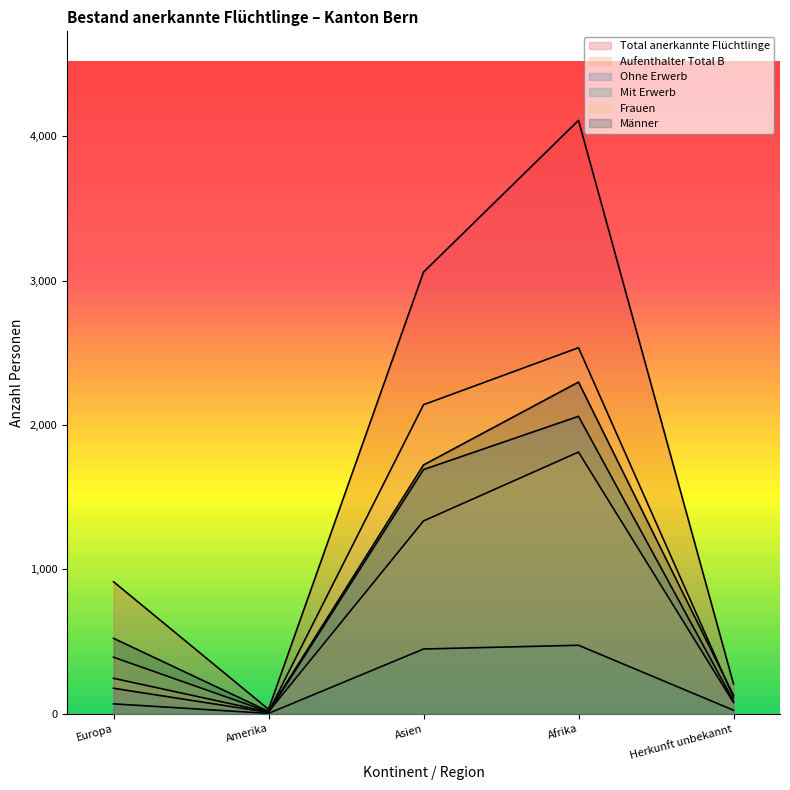

At which category does Aufenthalter Total B reach its first local valley?

Amerika